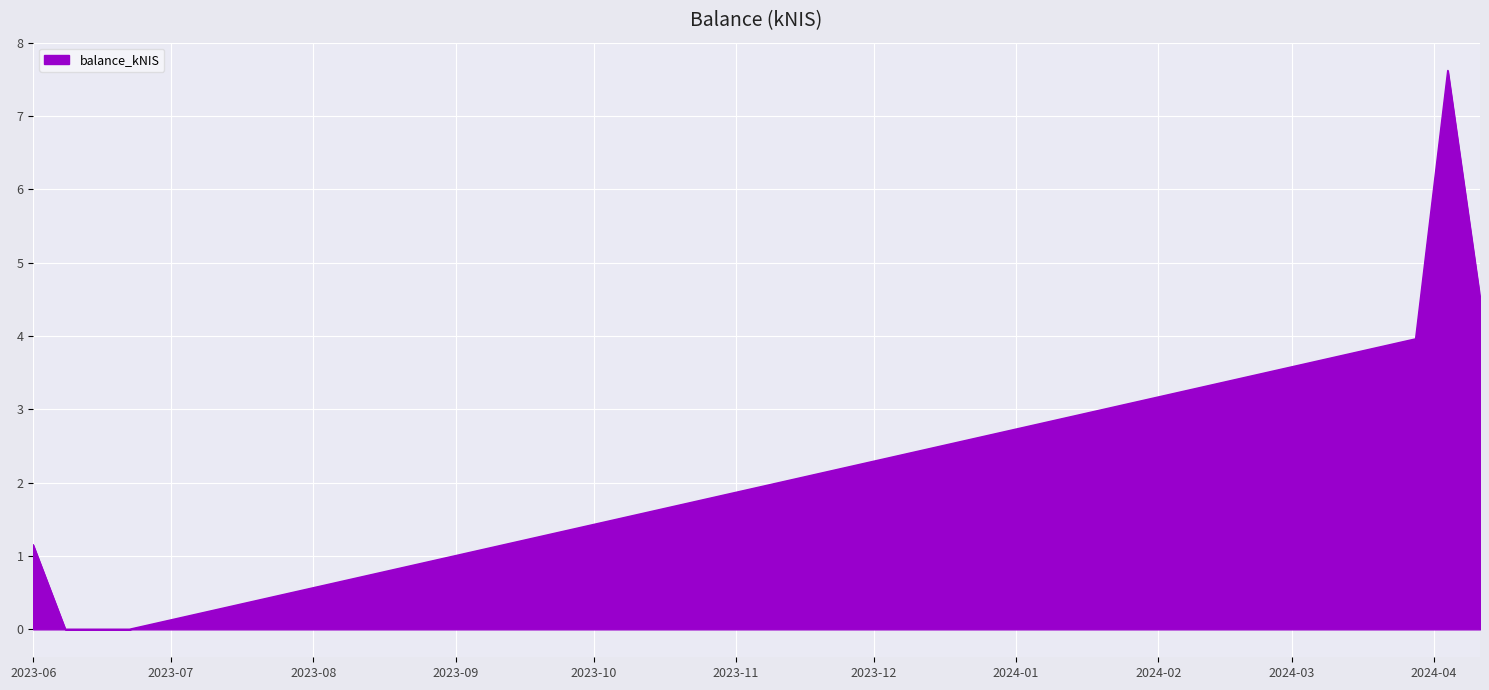

What is the sum of all values?

17.3